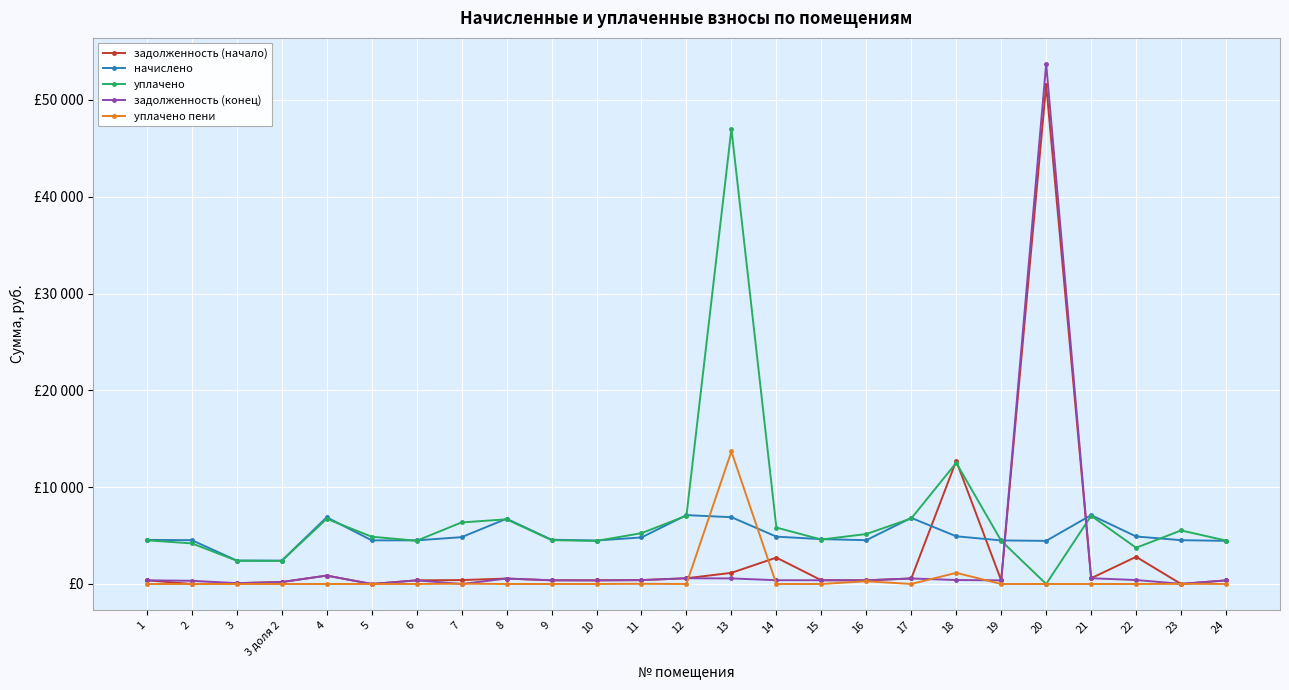

How many interior local peaks does the начислено series have?

5